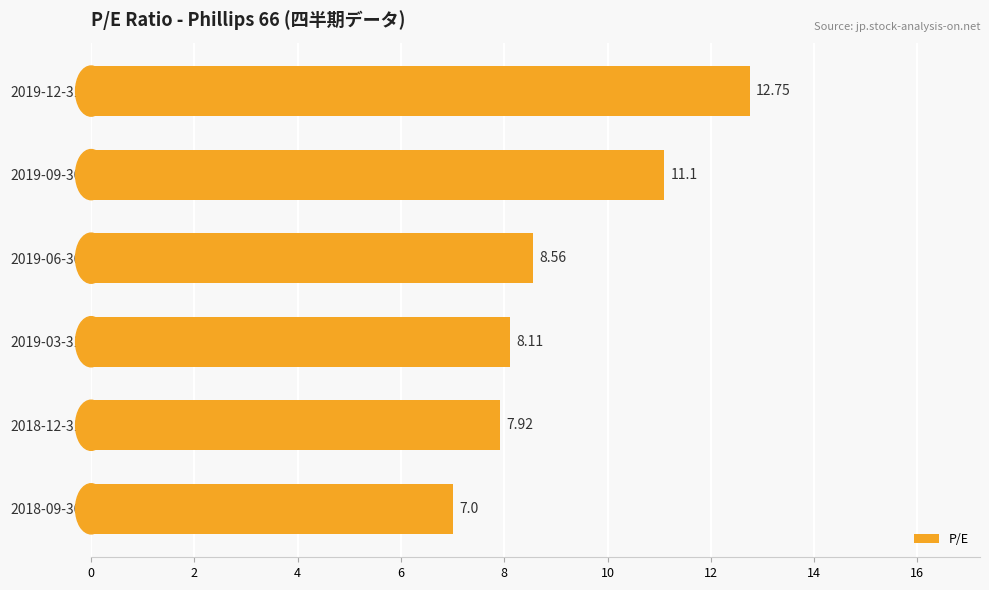

List the labels in order of value, smallest first.

2018-09-30, 2018-12-31, 2019-03-31, 2019-06-30, 2019-09-30, 2019-12-31